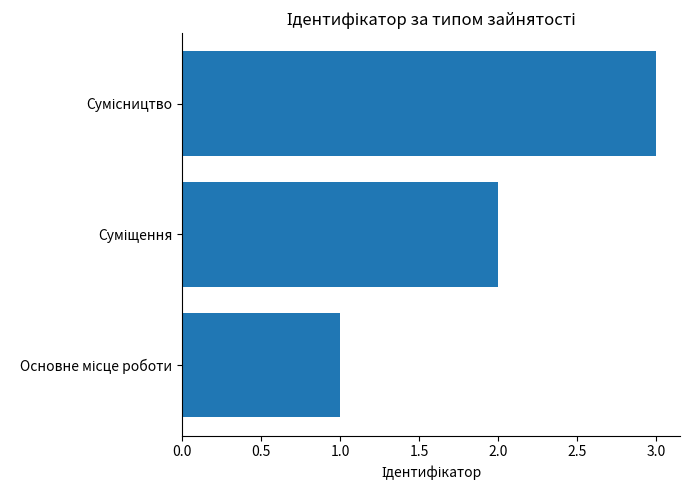

What is the maximum value shown in the chart?

3